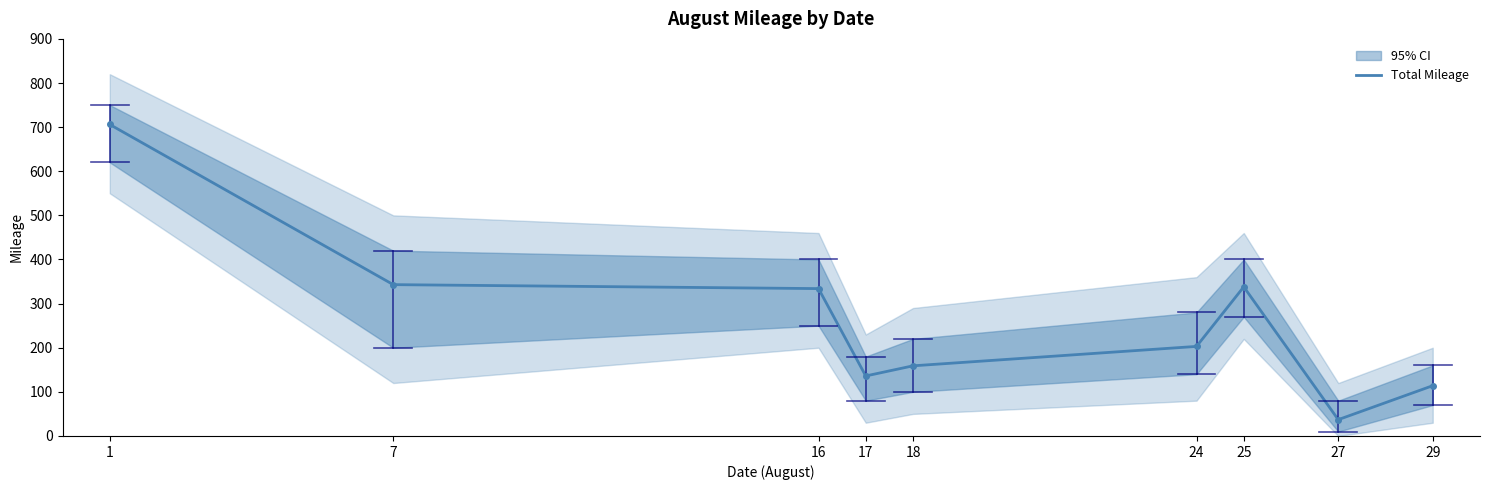

How many categories are shown in the chart?

9